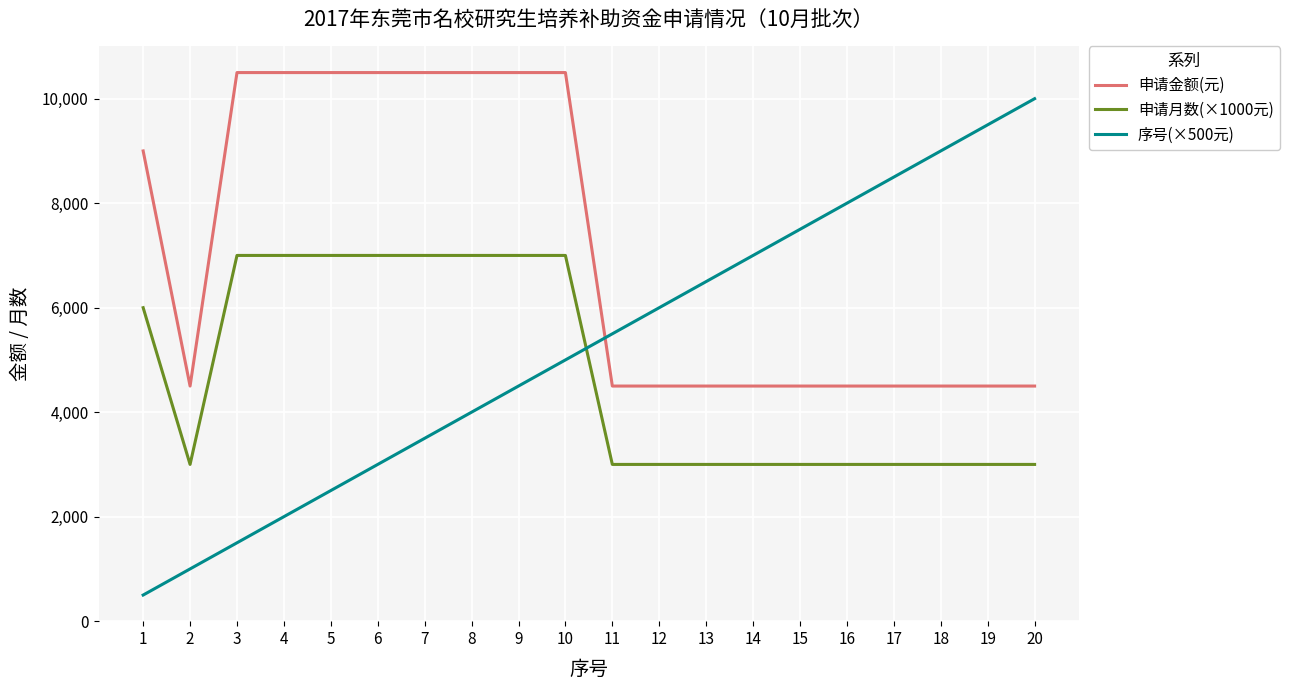

Which series changed the most between 8 and 15?

申请金额(元)